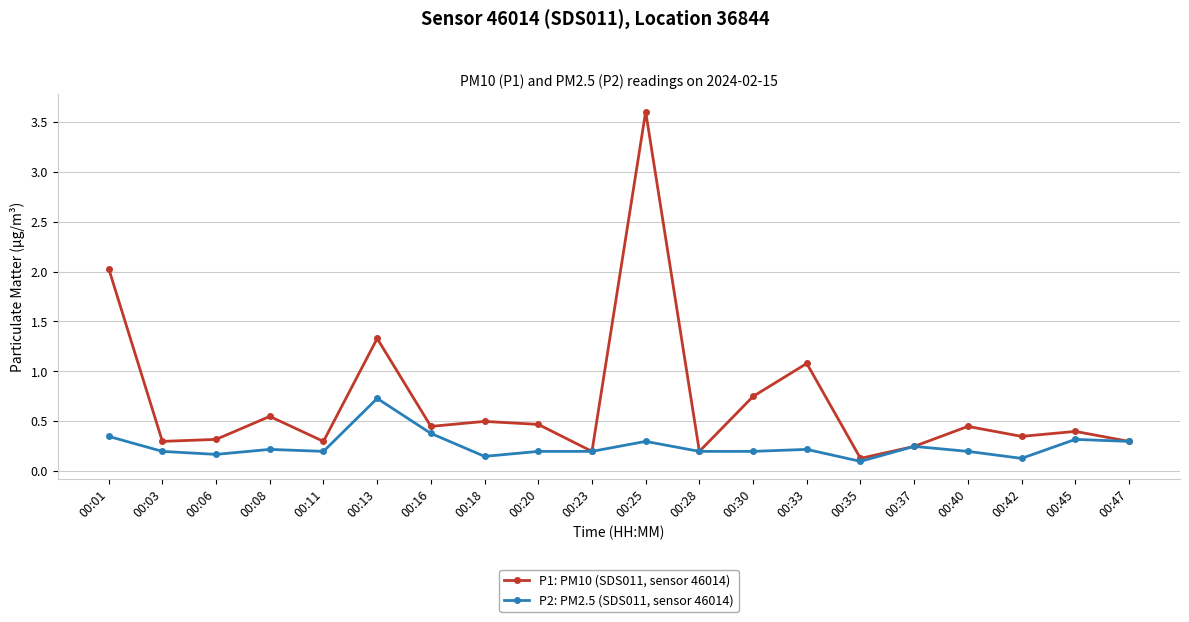

What is the difference between the maximum and minimum values in the P1: PM10 (SDS011, sensor 46014) series?

3.5